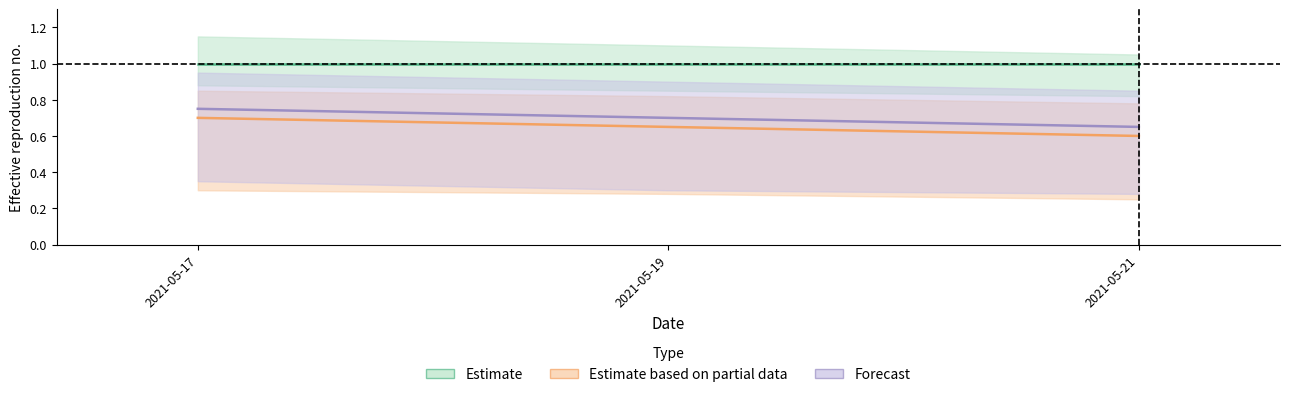

What is the greatest value displayed?

0.8